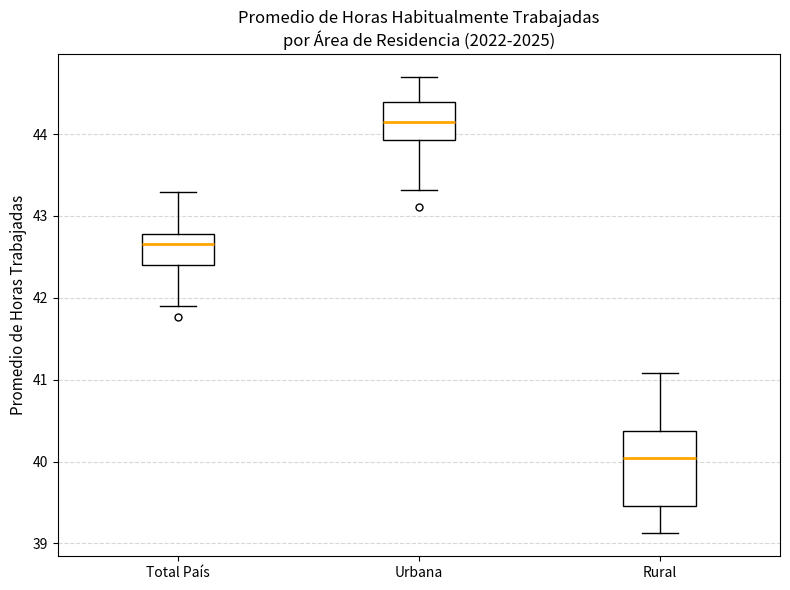

Where is the lower edge of the box for Total País on the y-axis? The values are not printed on the chart, so give them approximately, as read against the axis.

42.4